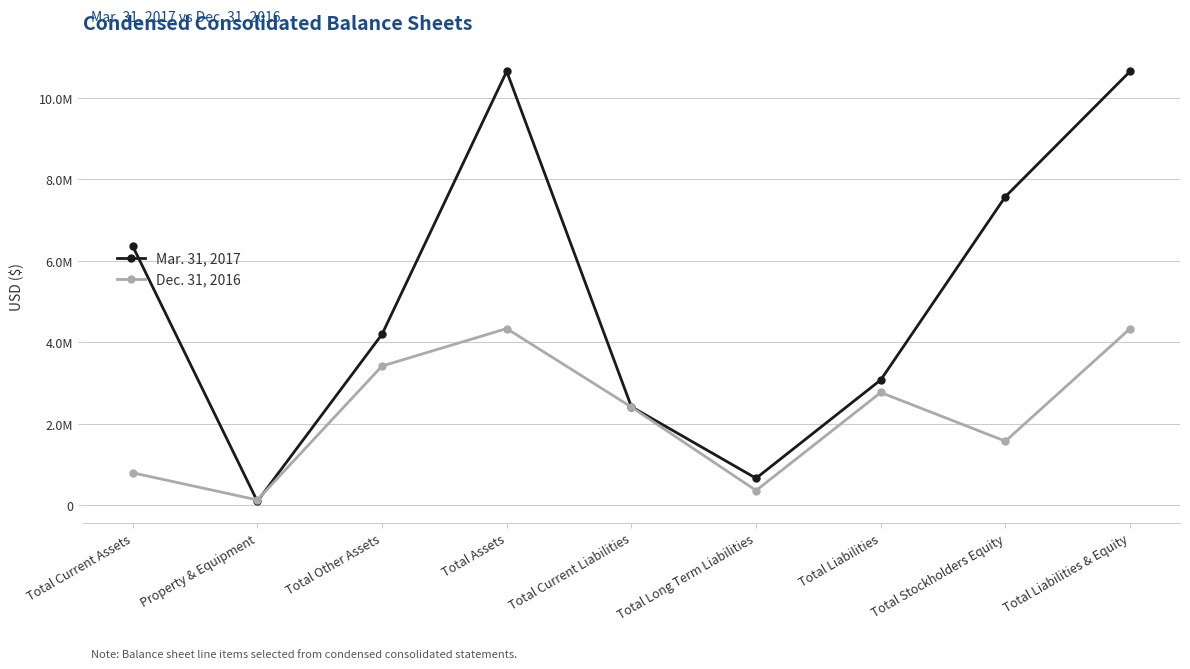

At which category is the sum across all series the highest?

Total Assets